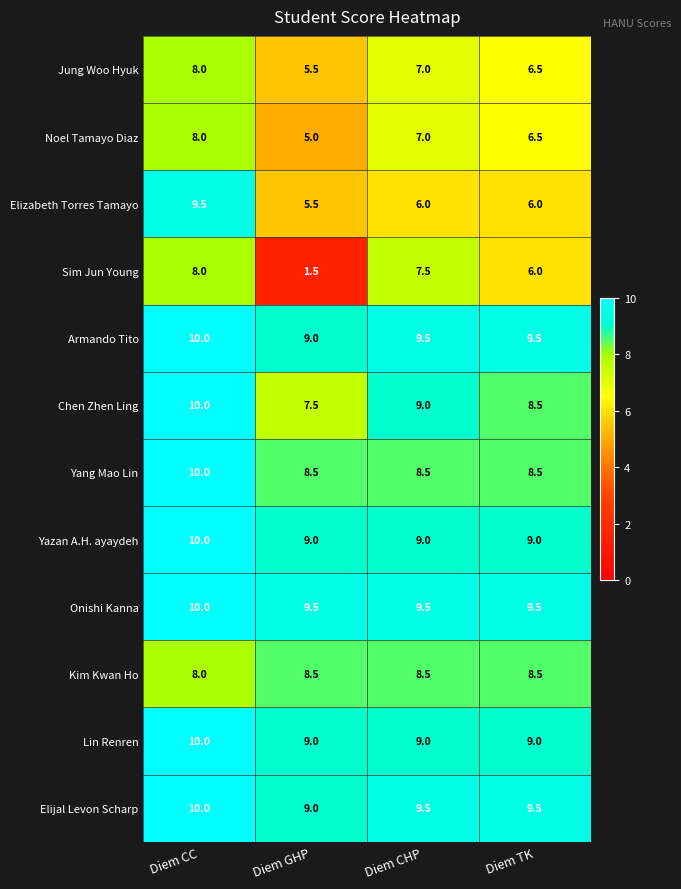

What is the minimum value shown in the chart?

1.5